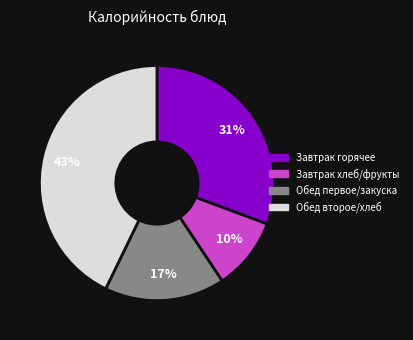

Is there a majority slice in this chart?

No